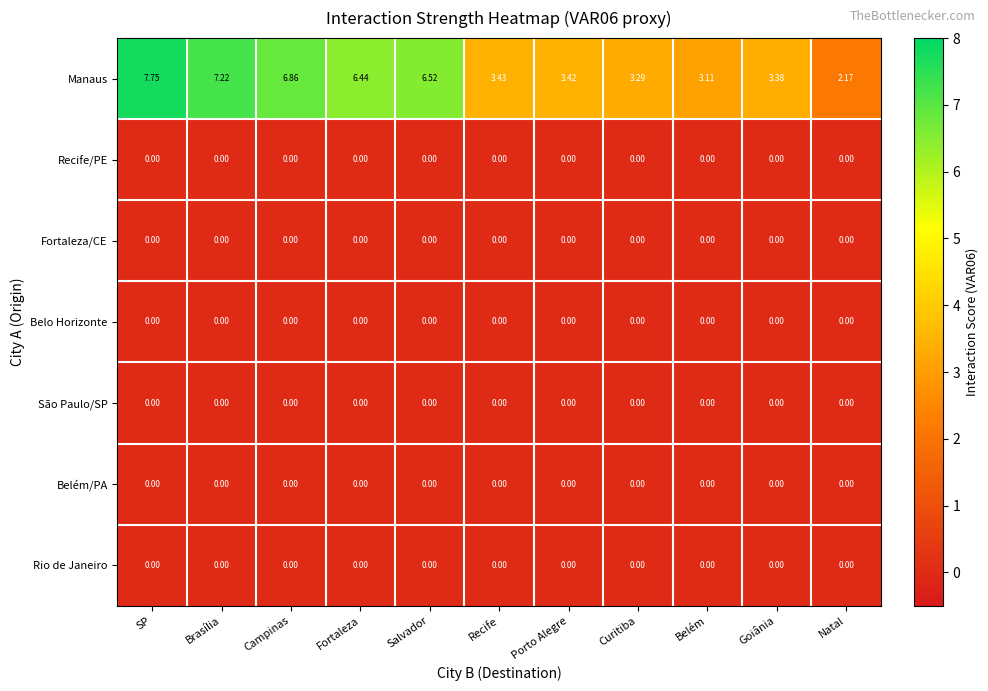

Which series has the widest spread of values?

Manaus